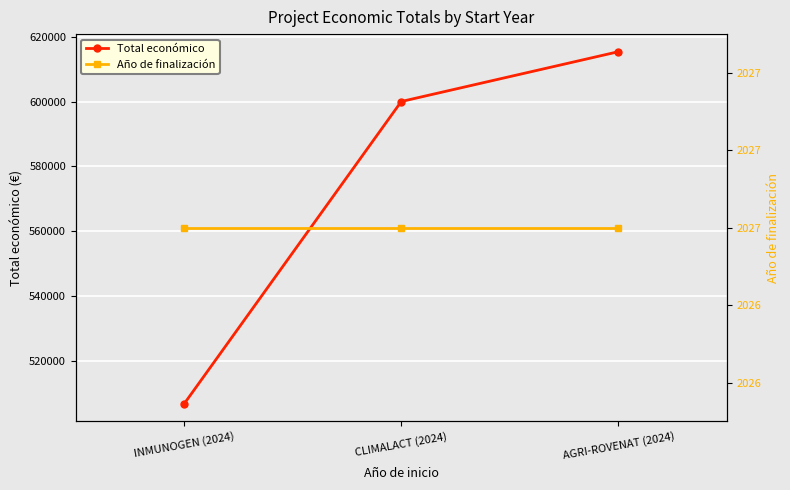

What is the minimum value shown in the chart?

2027